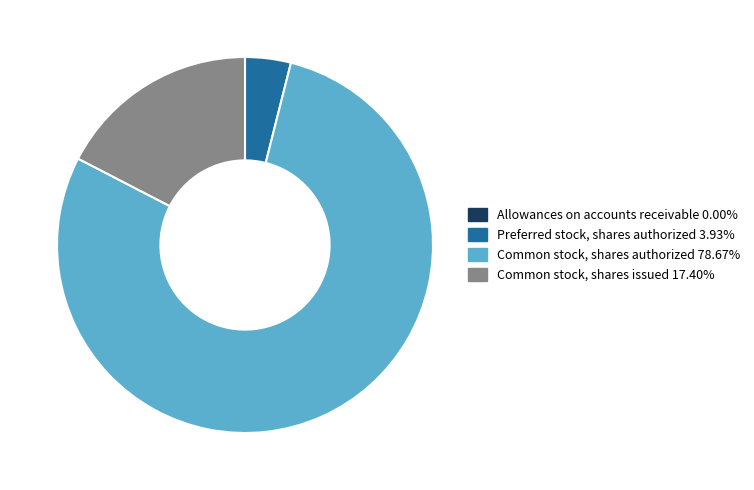

Do Common stock, shares issued 17.40% and Preferred stock, shares authorized 3.93% together represent more than half of the pie?

No